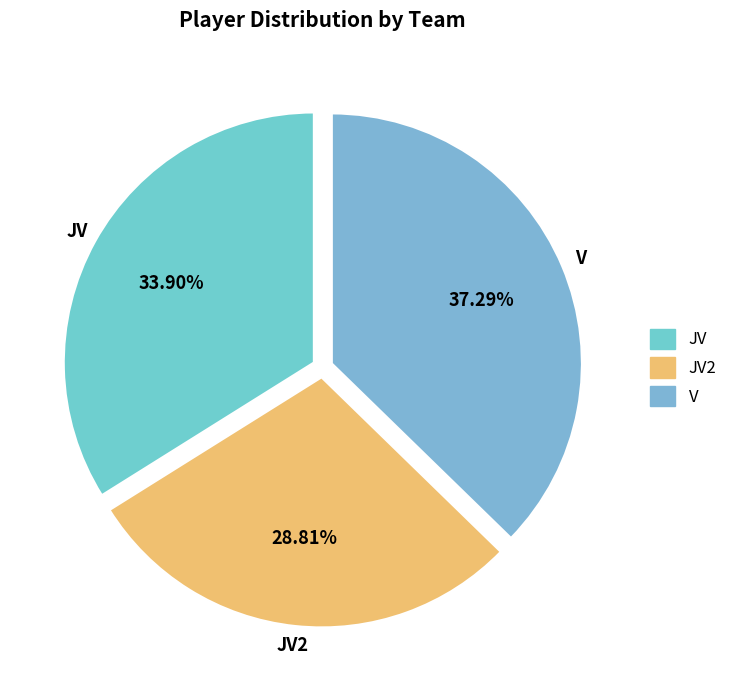

Is it true that V is 37% of the pie?

True